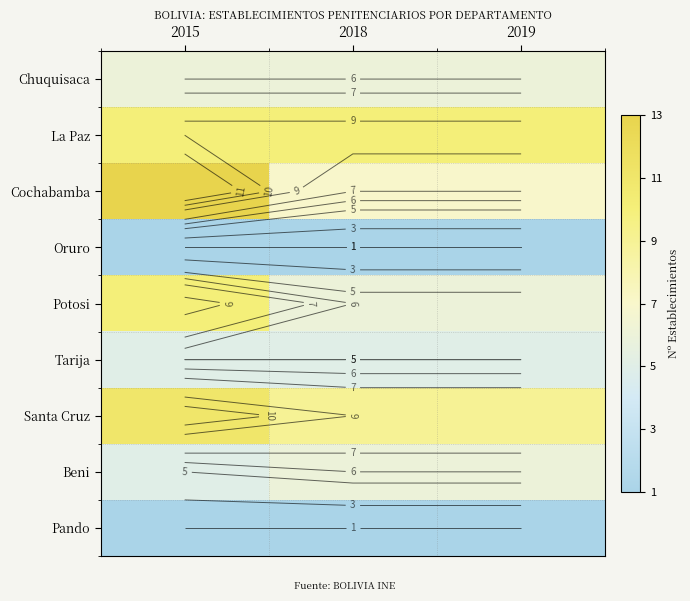

What is the sum of the Cochabamba values at 2019 and 2015?

20